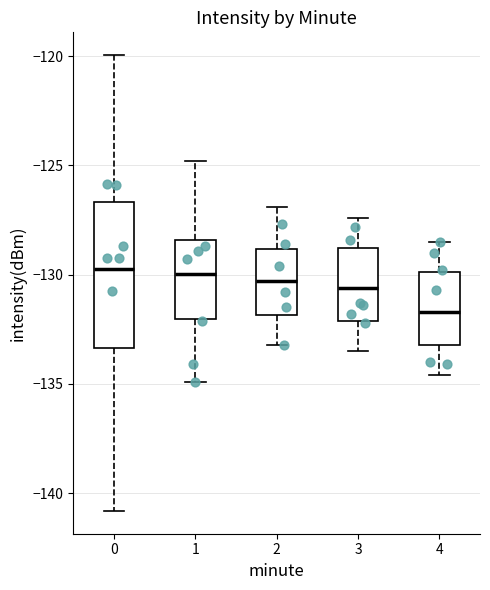

Which box is the tallest, from its lower edge to its upper edge?

0